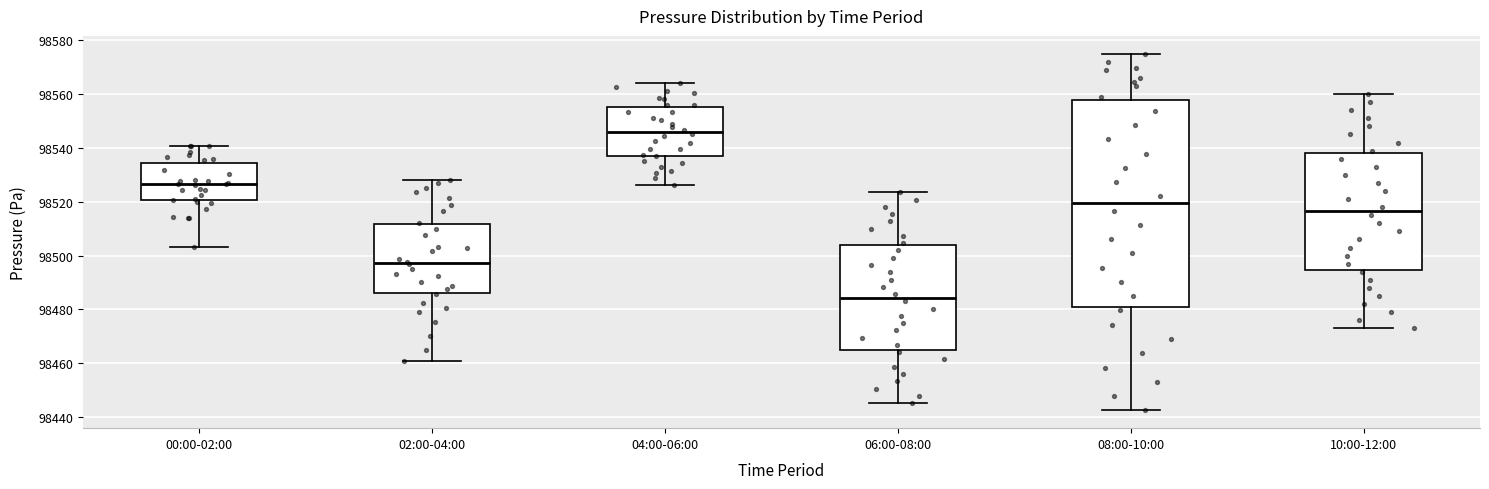

Reading left to right, read every box against the y-axis: the position of its median line, the range the box covers, and the ends of its whiskers. The values are not printed on the chart, so give them approximately, as read against the axis.

00:00-02:00: median 98526, box 98520 to 98534, whiskers 98504 to 98540
02:00-04:00: median 98498, box 98486 to 98512, whiskers 98460 to 98528
04:00-06:00: median 98546, box 98538 to 98556, whiskers 98526 to 98564
06:00-08:00: median 98484, box 98464 to 98504, whiskers 98446 to 98524
08:00-10:00: median 98520, box 98480 to 98558, whiskers 98442 to 98576
10:00-12:00: median 98516, box 98494 to 98538, whiskers 98474 to 98560